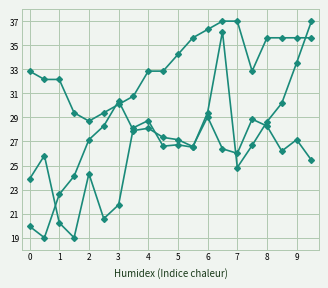

Reading right to left, extract all data points from this chart.

temperature: 35.6	35.6	35.6	35.6	32.8	37.0	37.0	36.3	35.6	34.2	32.8	32.8	30.8	30.1	29.4	28.7	29.4	32.2	32.2	32.8
humidity: 25.4	27.1	26.2	28.3	28.9	26.0	26.4	29.0	26.6	27.1	27.3	28.1	27.9	30.4	28.3	27.1	24.1	22.6	19.0	19.9
pressure: 37.0	33.5	30.2	28.6	26.7	24.8	36.1	29.4	26.5	26.7	26.6	28.7	28.1	21.7	20.6	24.3	19.0	20.2	25.8	23.9